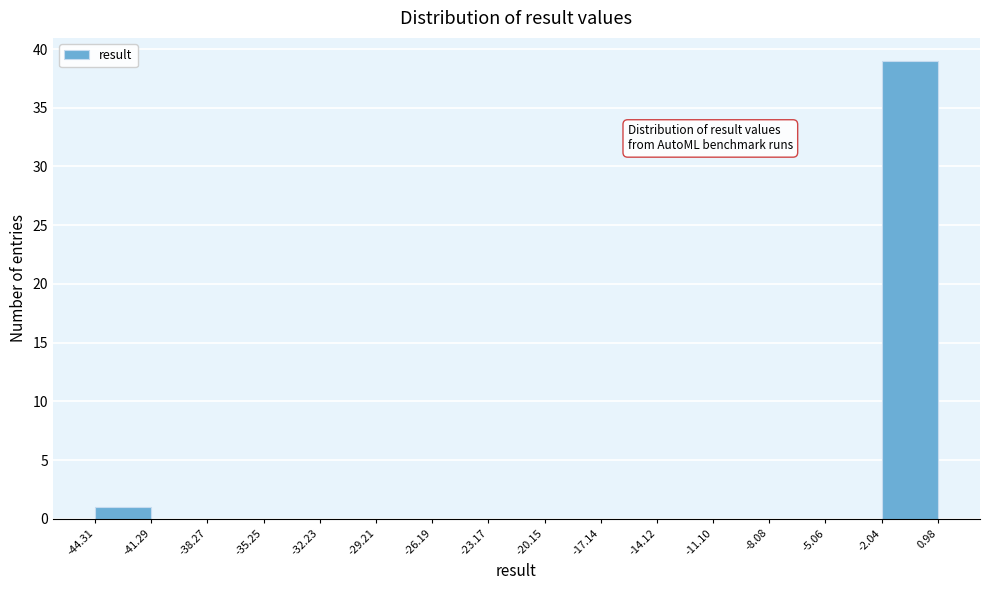

Reading left to right, transcribe this chart: for each bar, give the range it covers on the x-axis and its height. The values are not printed on the chart, so give them approximately, as read against the axis.

-44.31 to -41.29: 1
-41.29 to -38.27: 0
-38.27 to -35.25: 0
-35.25 to -32.23: 0
-32.23 to -29.21: 0
-29.21 to -26.19: 0
-26.19 to -23.17: 0
-23.17 to -20.15: 0
-20.15 to -17.14: 0
-17.14 to -14.12: 0
-14.12 to -11.10: 0
-11.10 to -8.08: 0
-8.08 to -5.06: 0
-5.06 to -2.04: 0
-2.04 to 0.98: 39